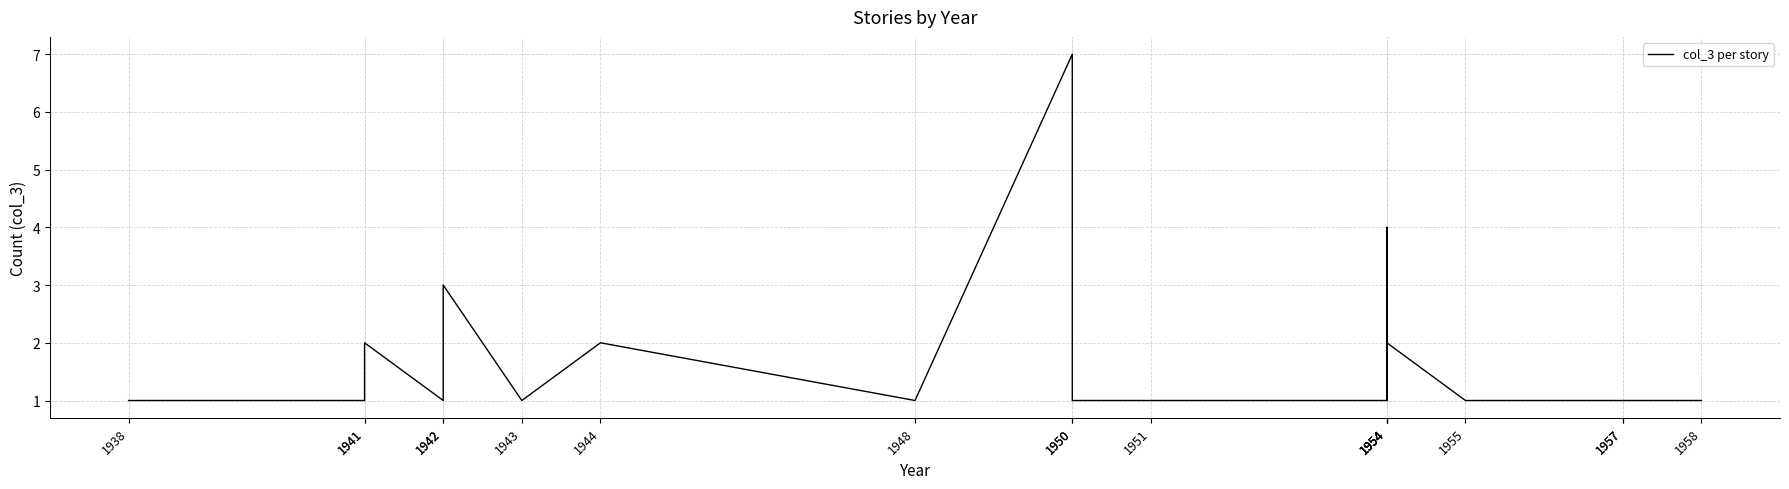

What is the difference between the second highest and minimum values?

3